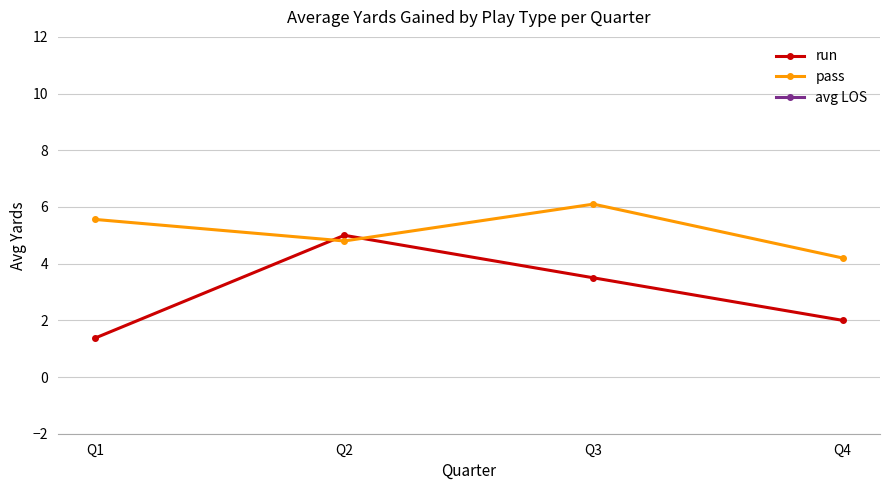

How many intersections are there between pass and run?

2